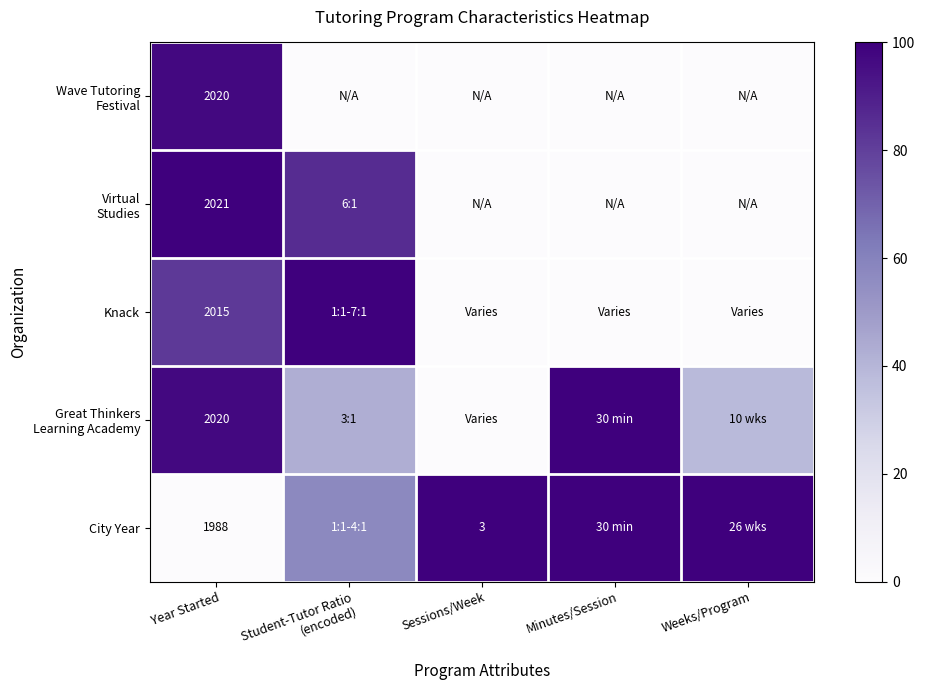

Which series has the largest range (max minus min)?

City Year